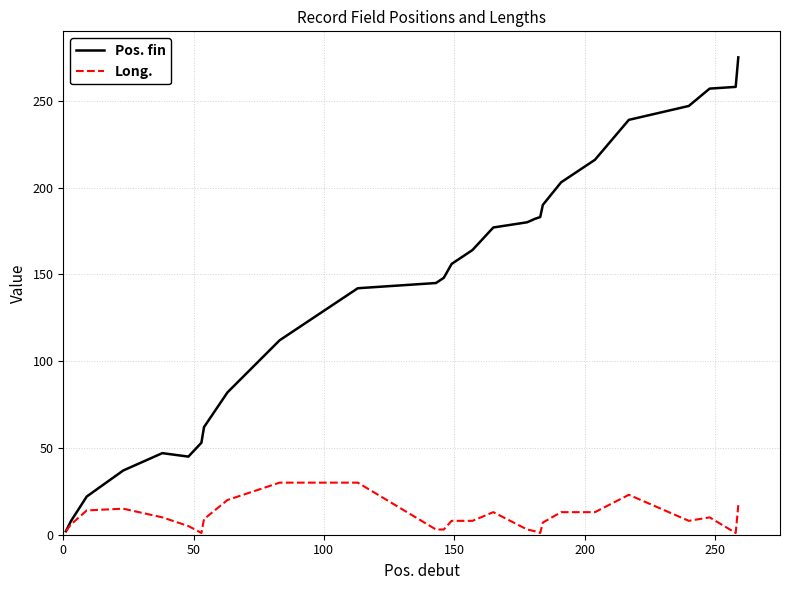

List the series in order of their peak value, lowest first.

Long., Pos. fin